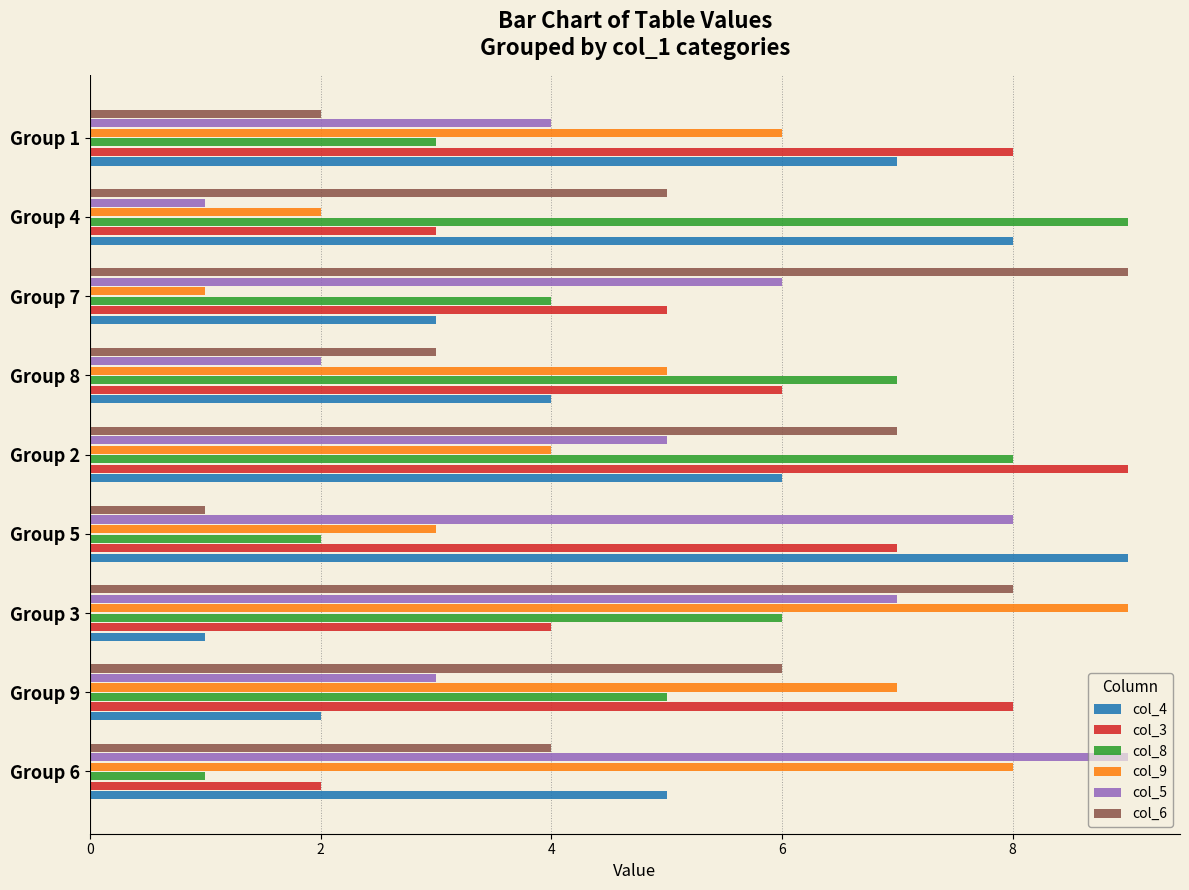

How many values in the col_6 series are below 5?

4